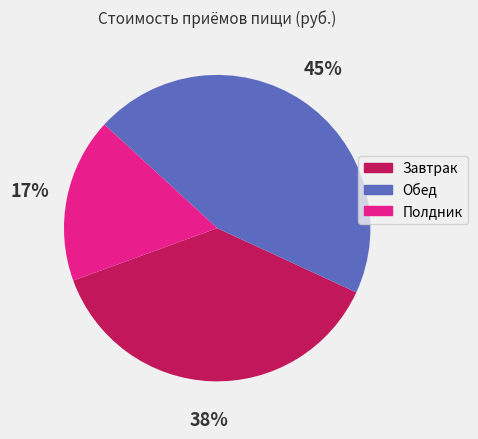

Which slice is the smallest?

Полдник